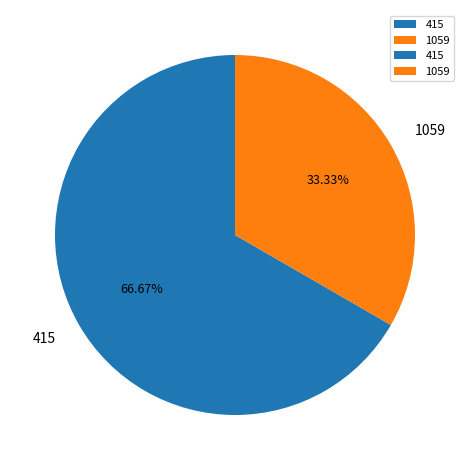

Is there a majority slice in this chart?

Yes